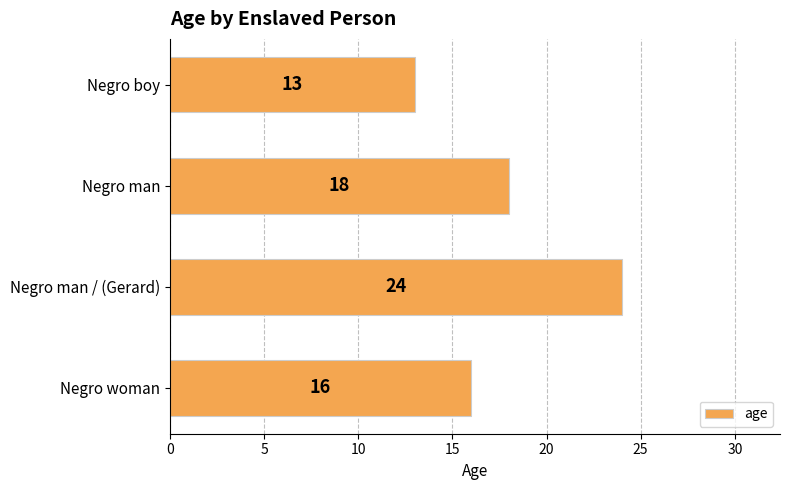

Rank the categories by value from highest to lowest.

Negro man / (Gerard), Negro man, Negro woman, Negro boy